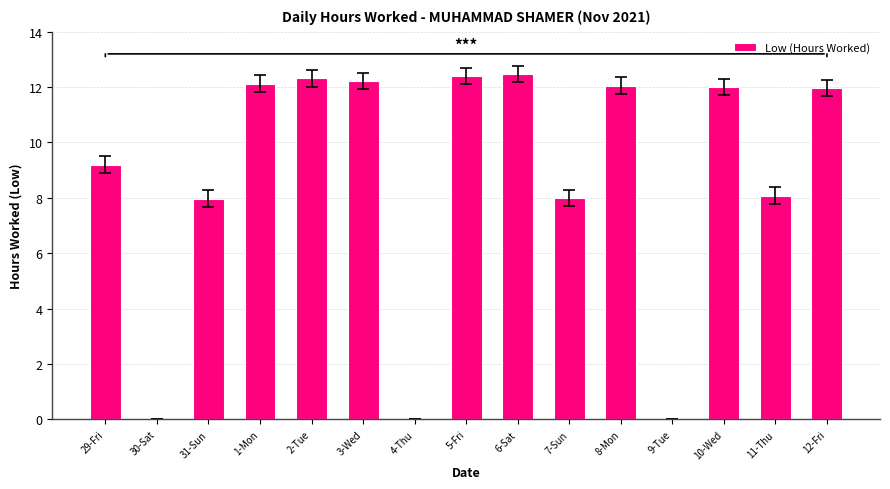

What is the maximum value shown in the chart?

12.5